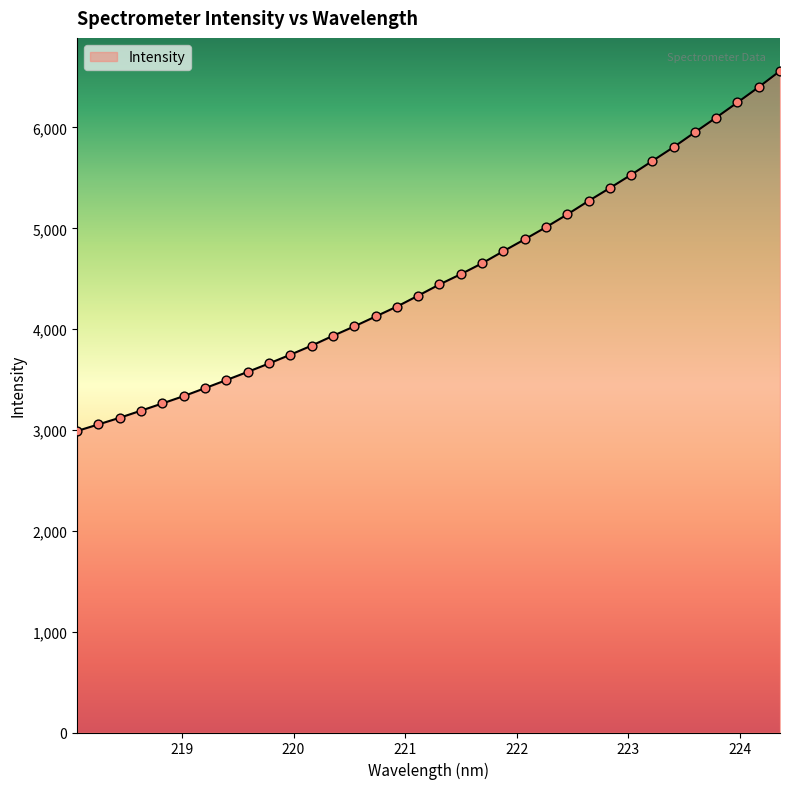

What is the difference between the maximum and minimum values?

3570.0